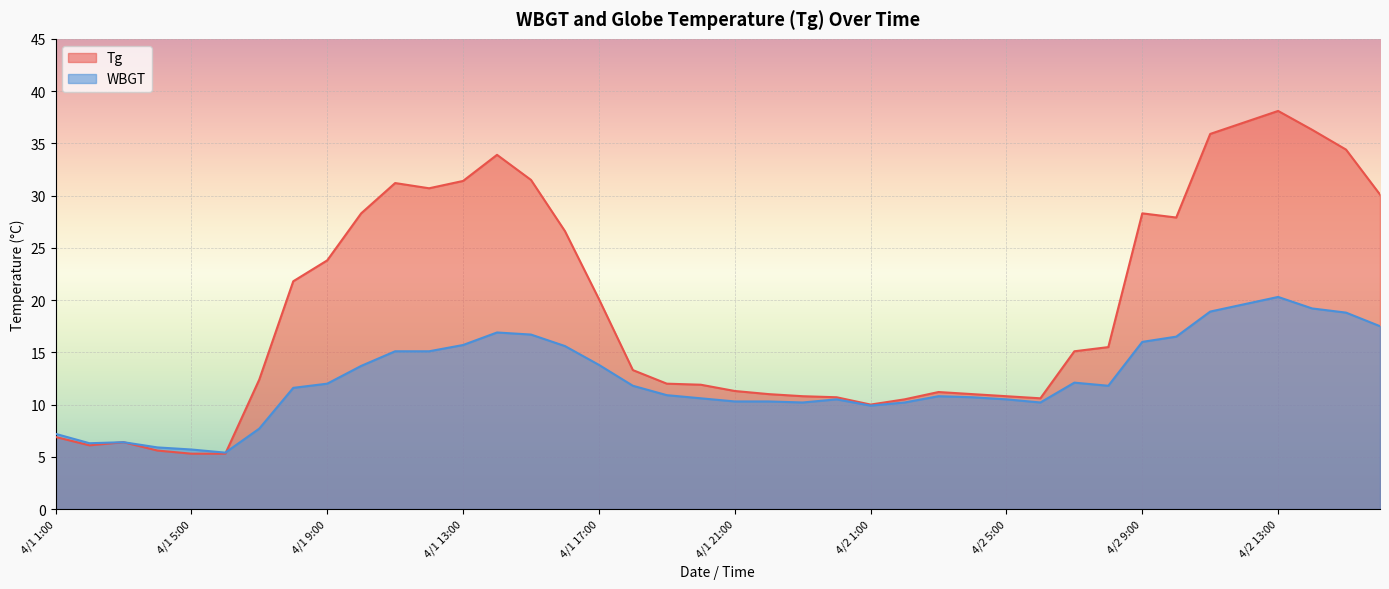

What is the total value across all series at 4/1 2:00?

12.4